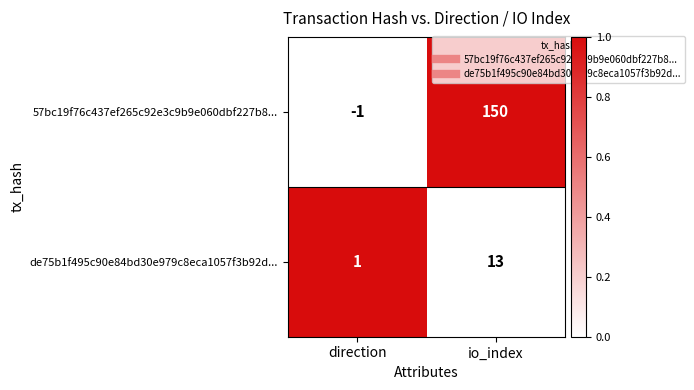

Which series changed the most between direction and io_index?

57bc19f76c437ef265c92e3c9b9e060dbf227b8...